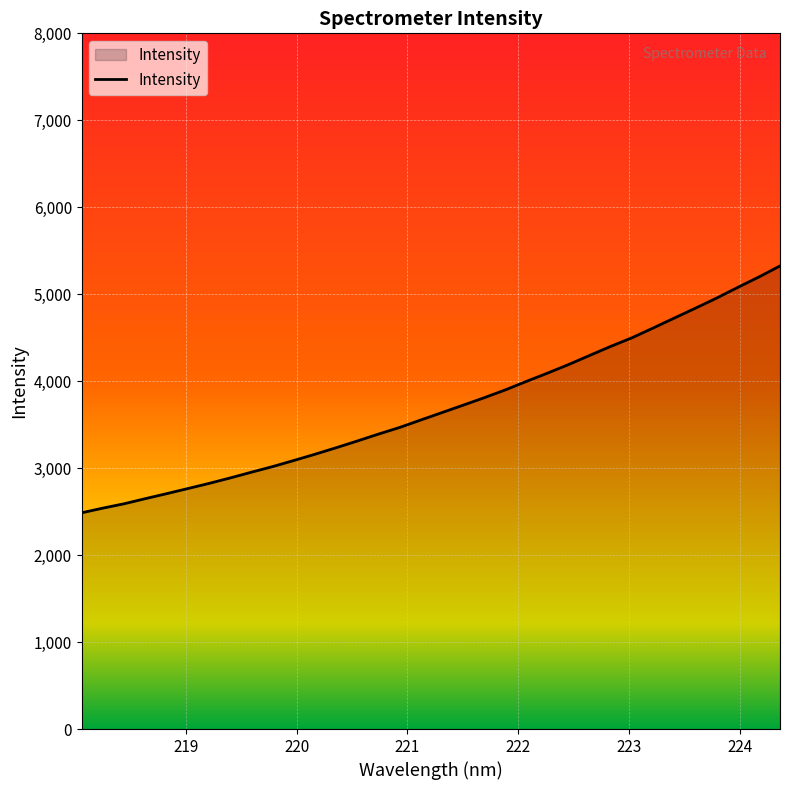

What is the minimum value shown in the chart?

2486.5